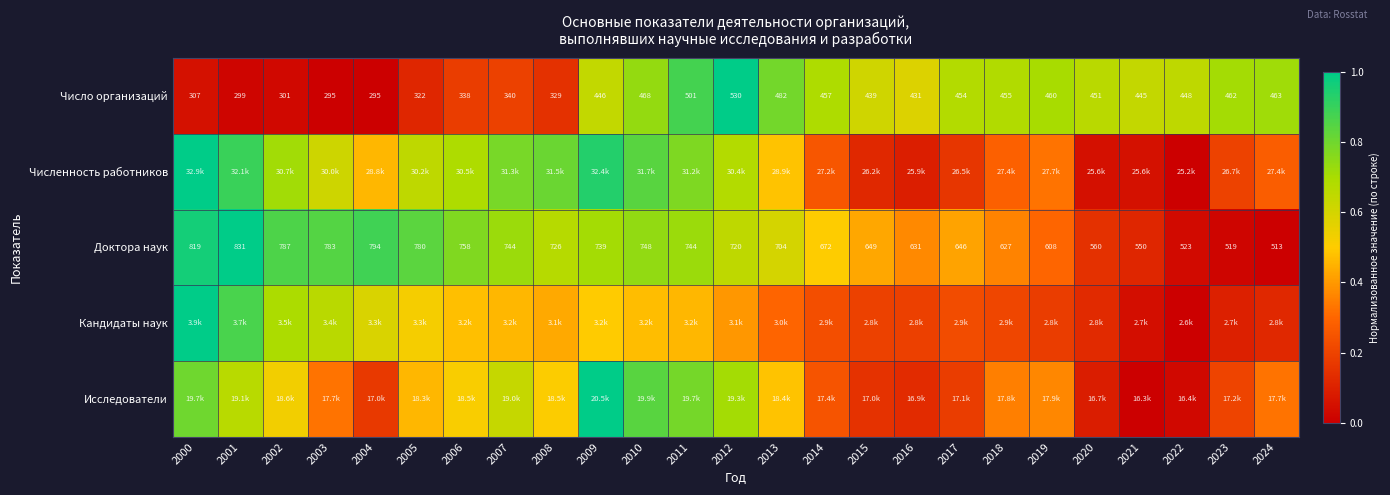

What is the difference between the highest and lowest values at 2023?

0.7